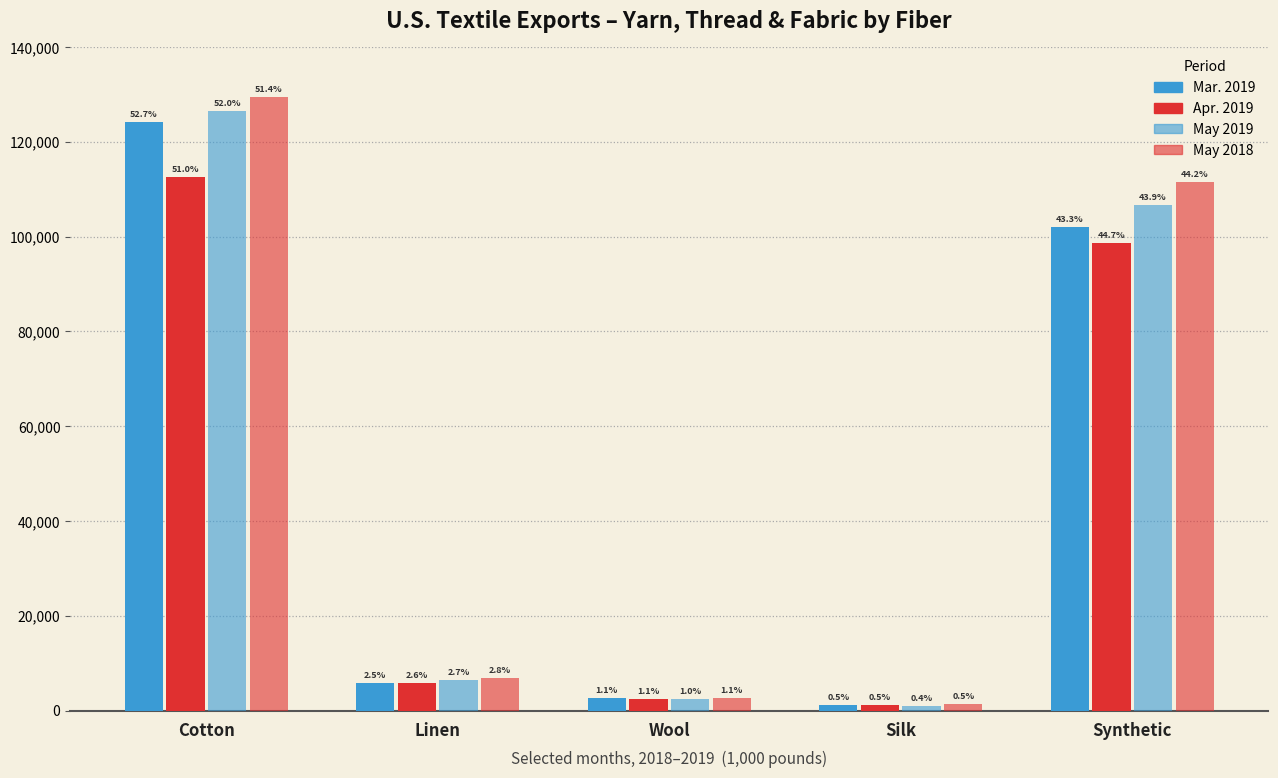

What is the total value across all series at Linen?

25060.2